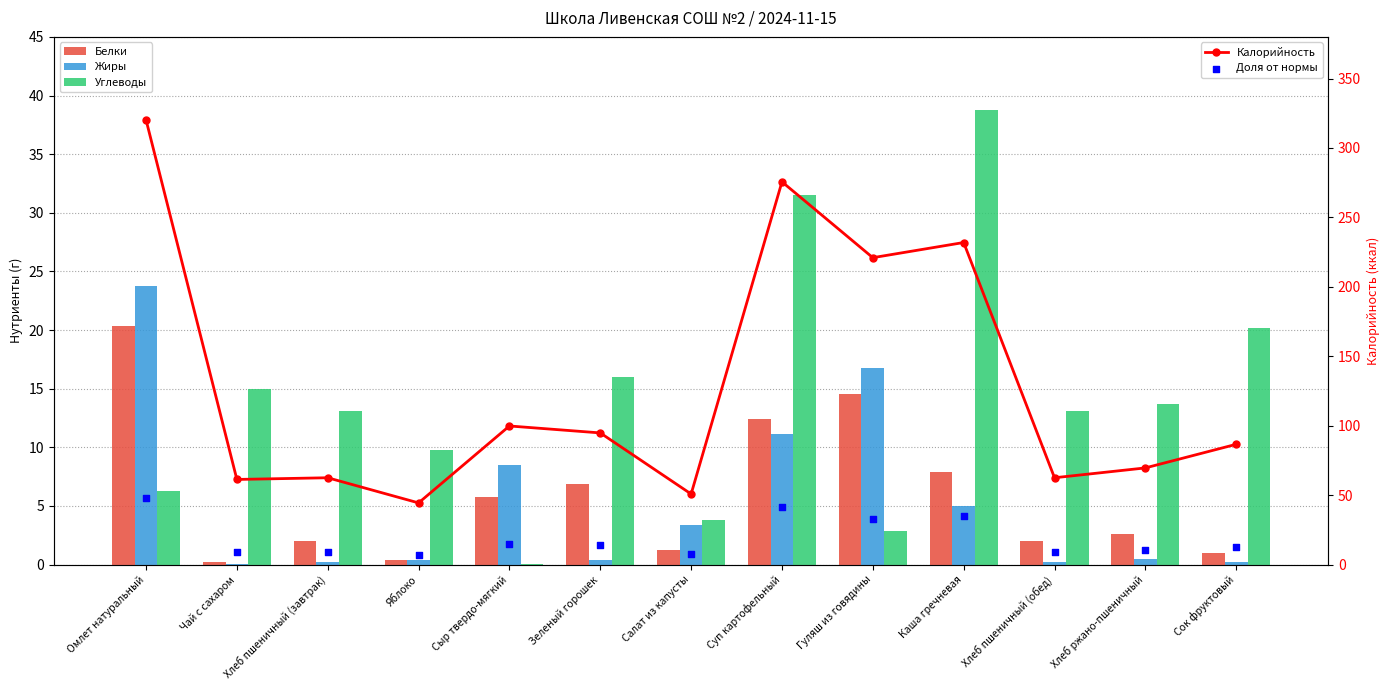

Which series contains the highest Y value?

Калорийность